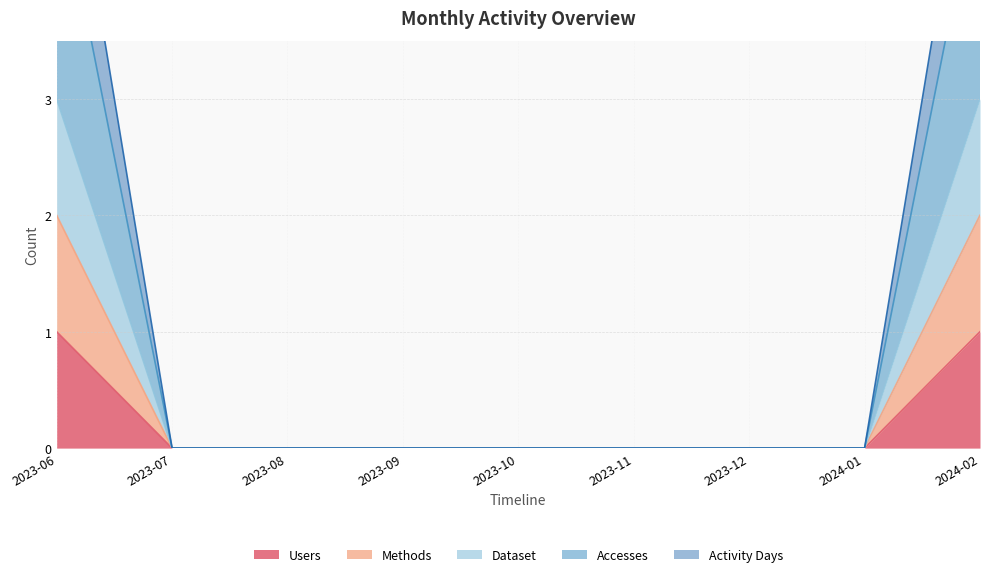

What position from the left is 2023-12?

7